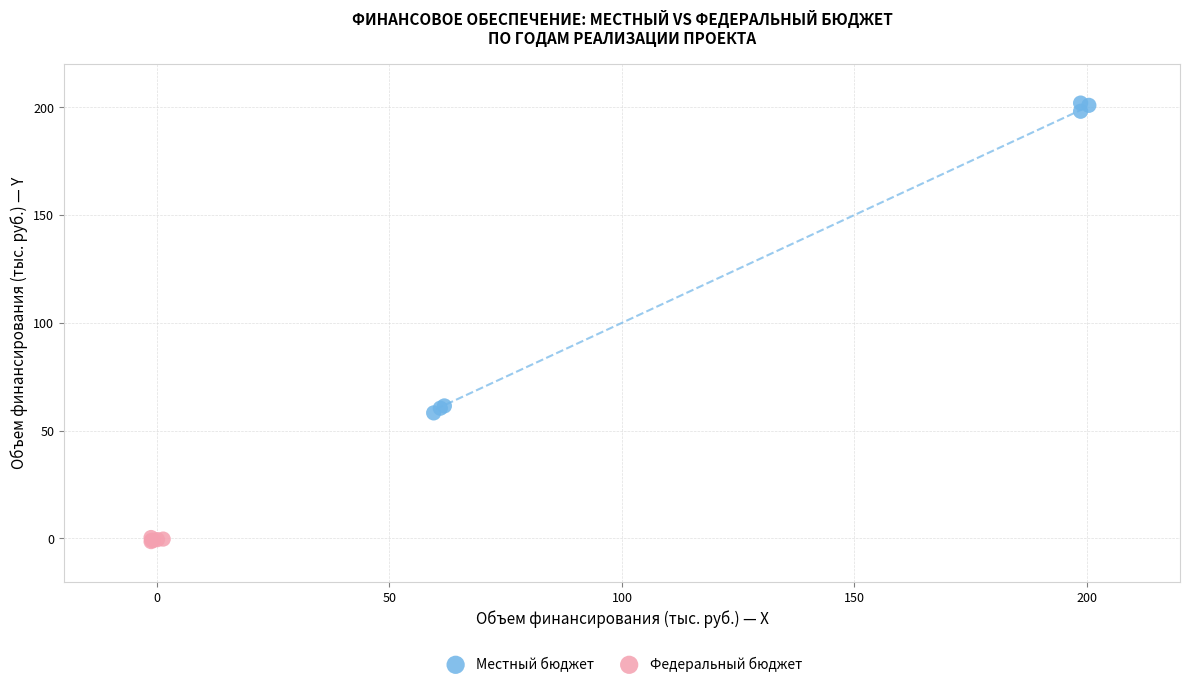

What are all the series names shown in the legend?

Местный бюджет, Федеральный бюджет